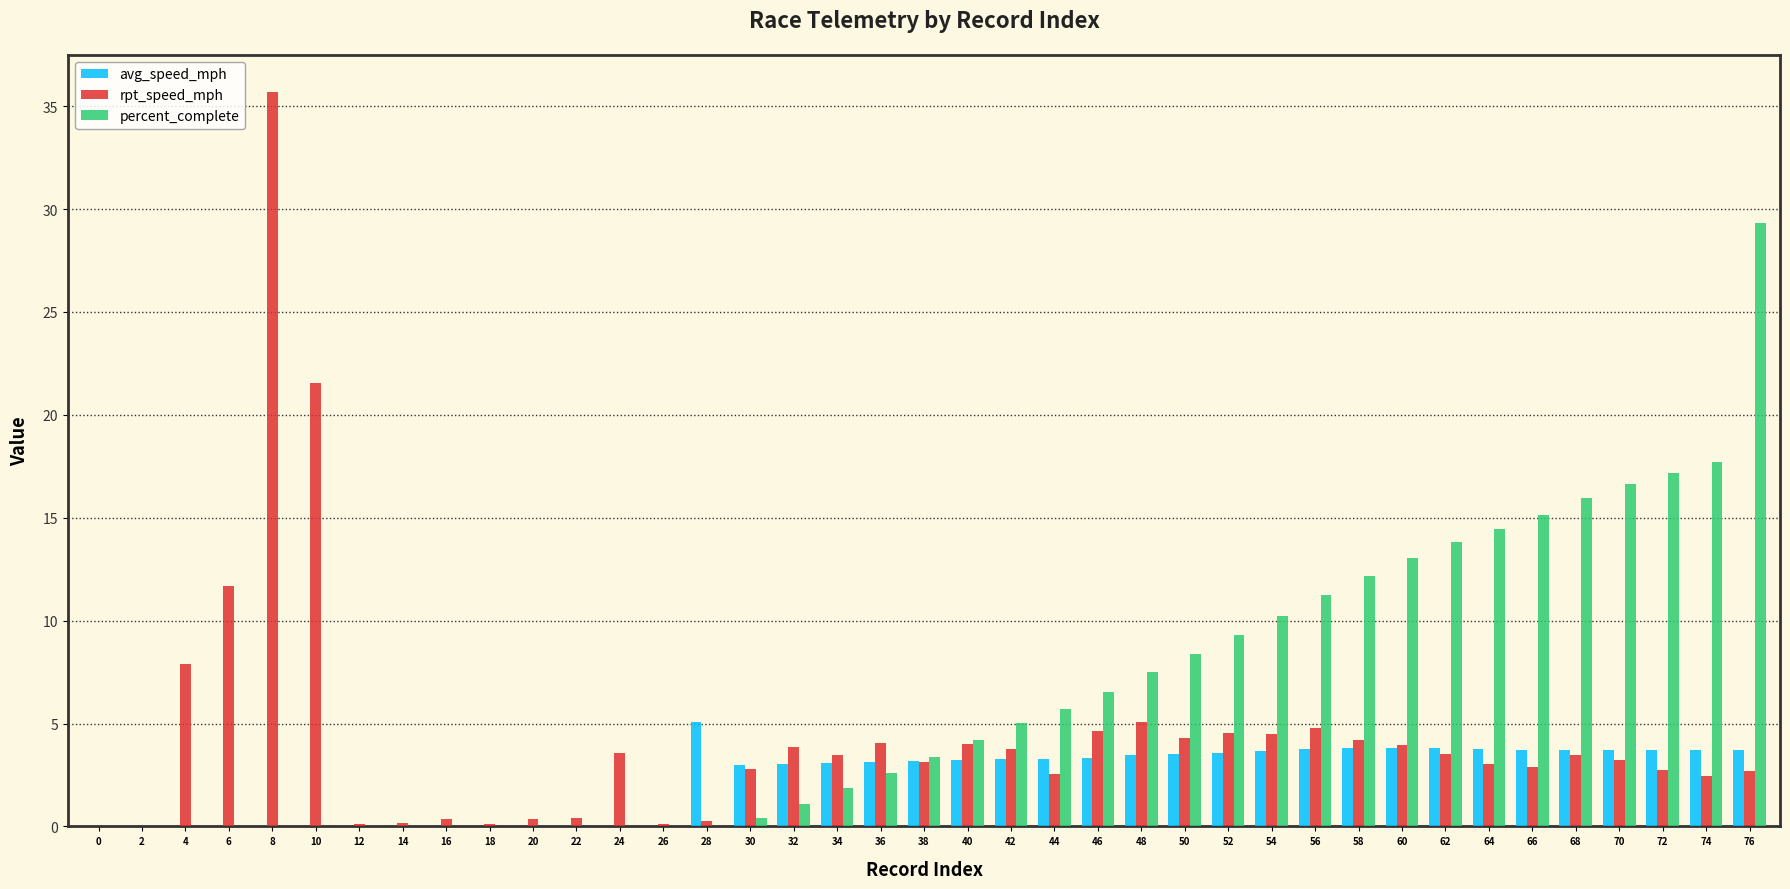

What is the total value across all series at 10?

21.6